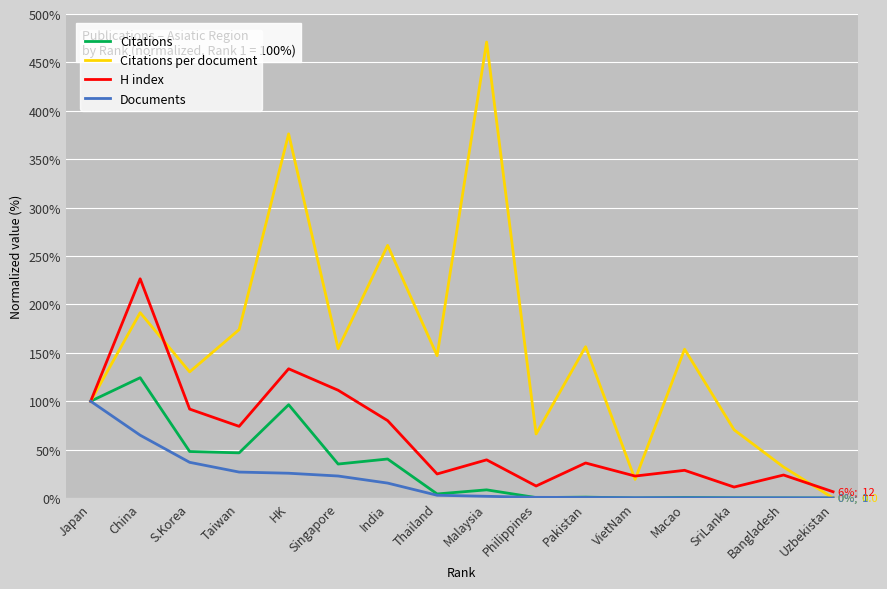

What are all the series names shown in the legend?

Citations, Citations per document, H index, Documents